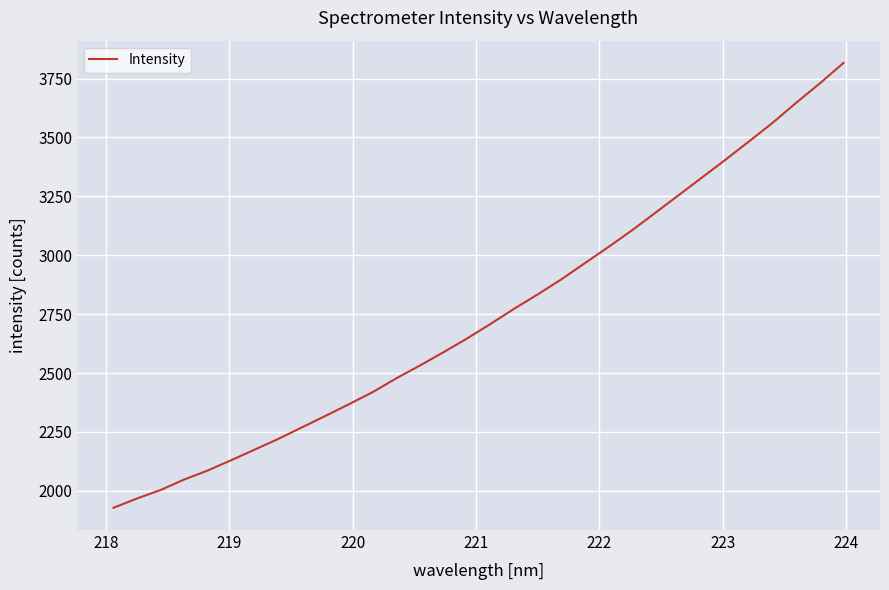

What is the maximum value shown in the chart?

3816.4